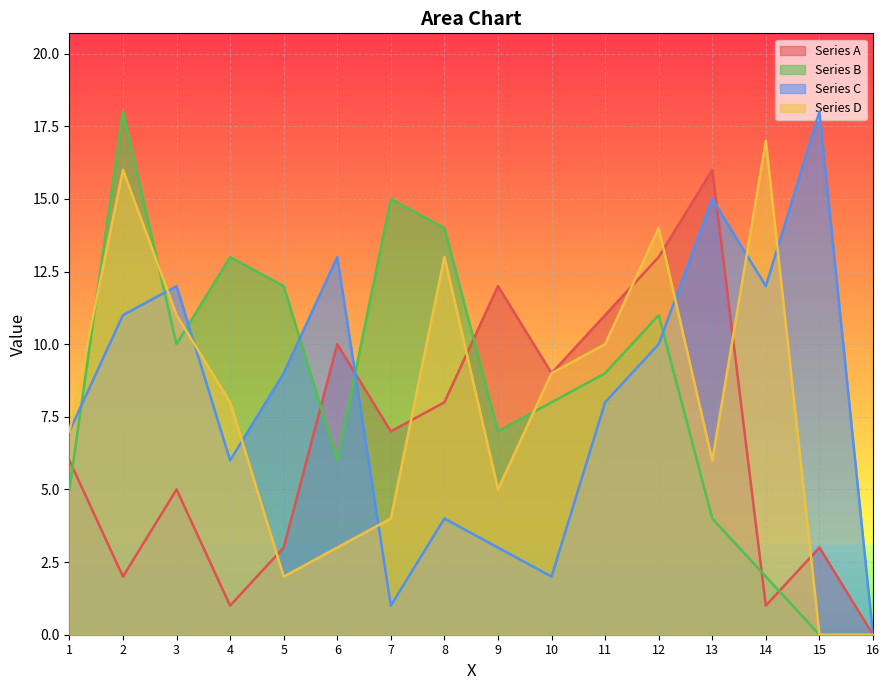

Where do Series A and Series D first cross each other?

4 and 5